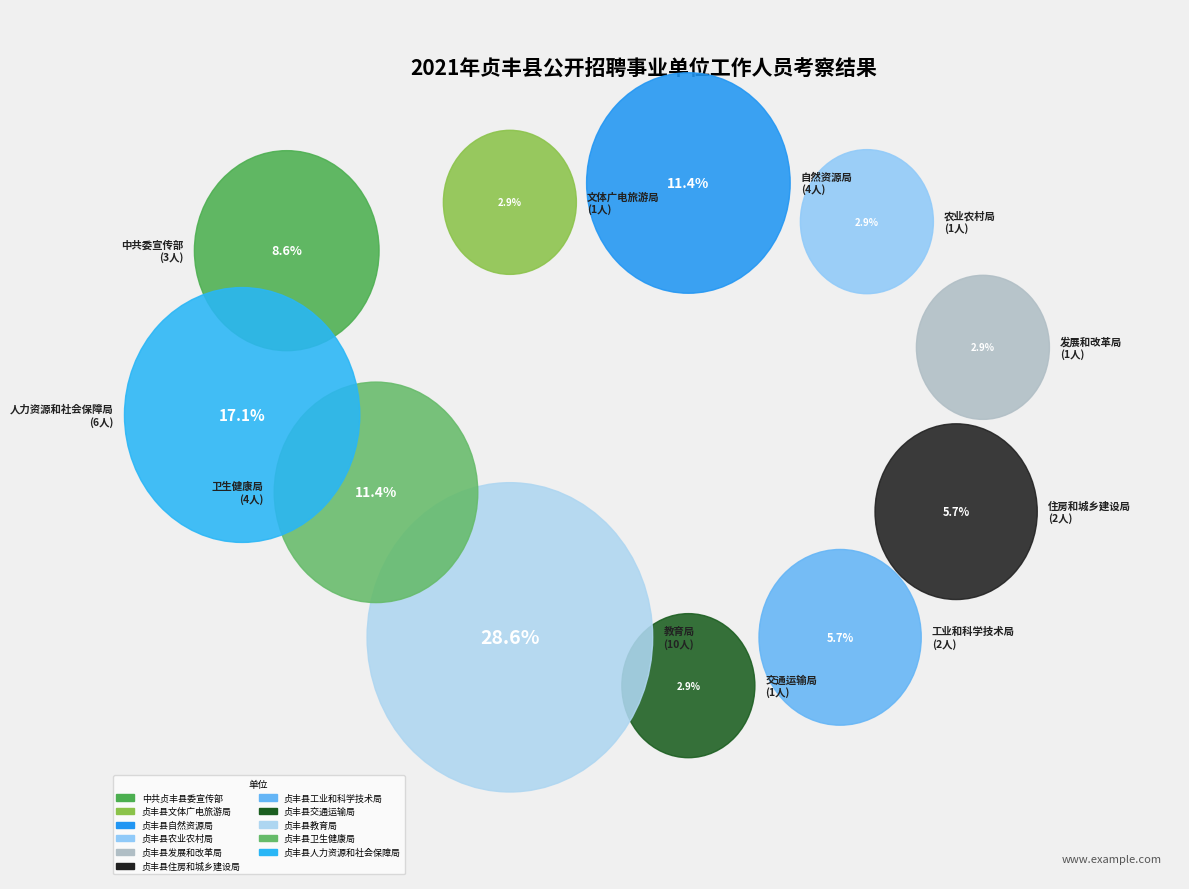

Rank the categories by value from highest to lowest.

贞丰县教育局, 贞丰县人力资源和社会保障局, 贞丰县自然资源局, 贞丰县卫生健康局, 中共贞丰县委宣传部, 贞丰县住房和城乡建设局, 贞丰县工业和科学技术局, 贞丰县文体广电旅游局, 贞丰县农业农村局, 贞丰县发展和改革局, 贞丰县交通运输局